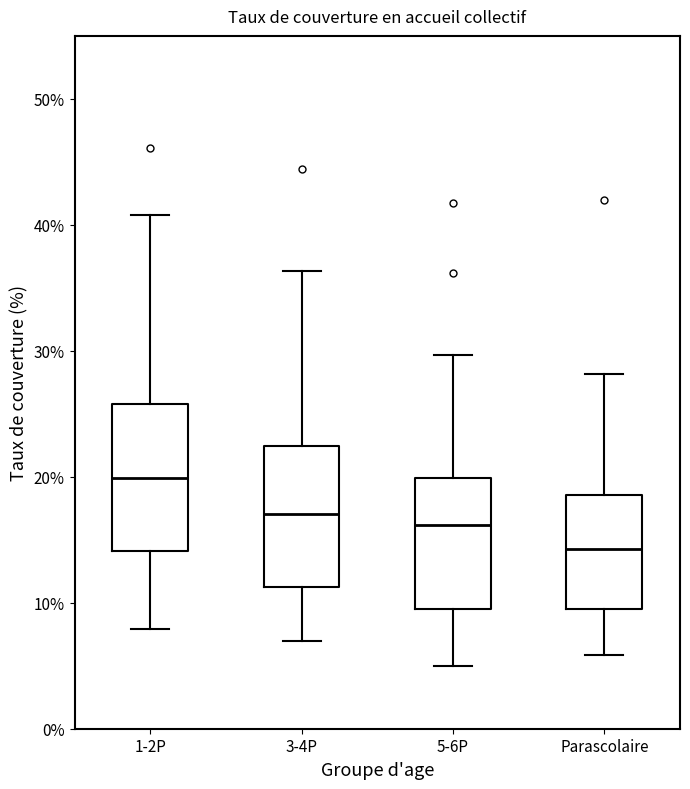

Which box's median line is the highest?

1-2P